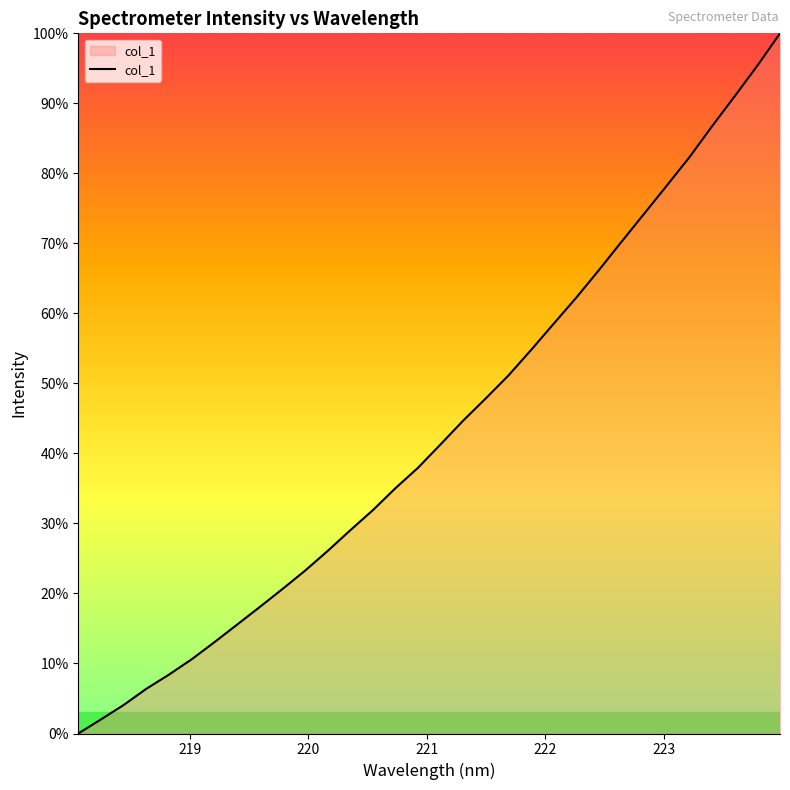

What is the greatest value displayed?

100.0